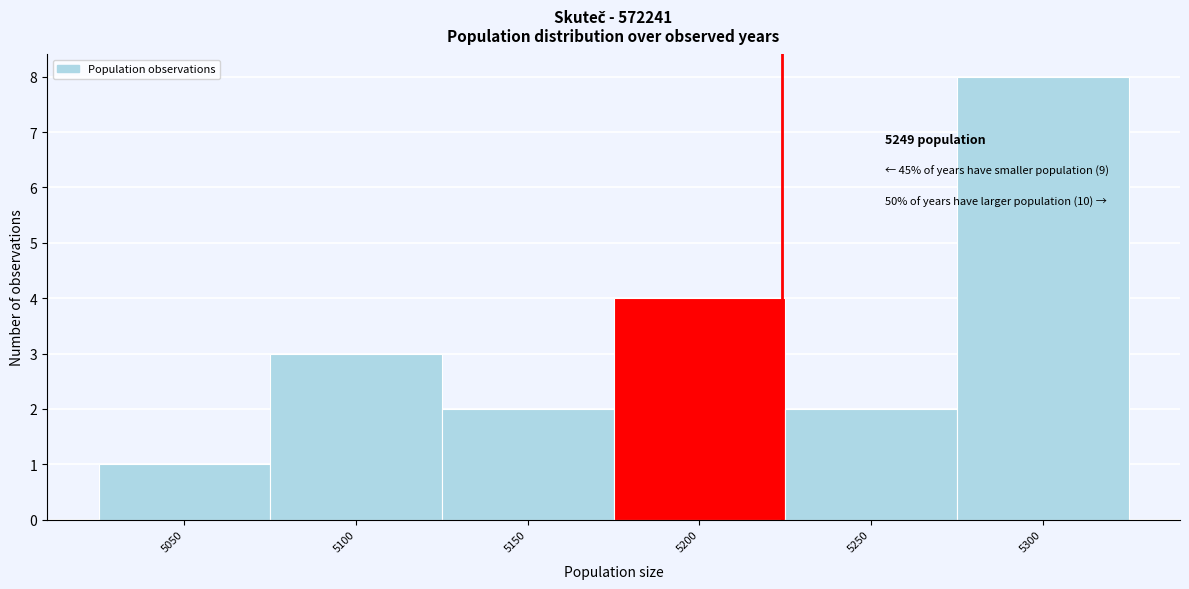

Reading left to right, transcribe all the data shown in this chart.

5050=1	5100=3	5150=2	5200=4	5250=2	5300=8